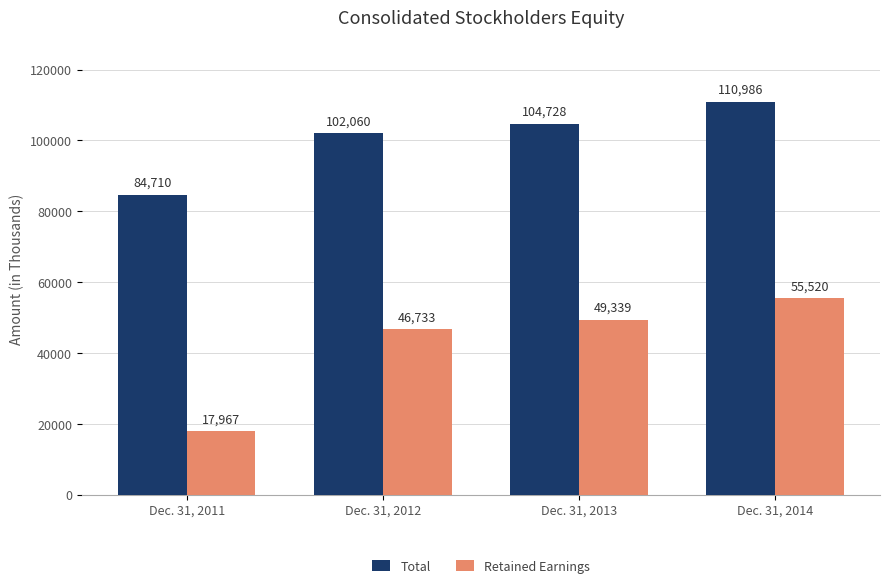

What is the difference between the Retained Earnings values at Dec. 31, 2013 and Dec. 31, 2012?

2606